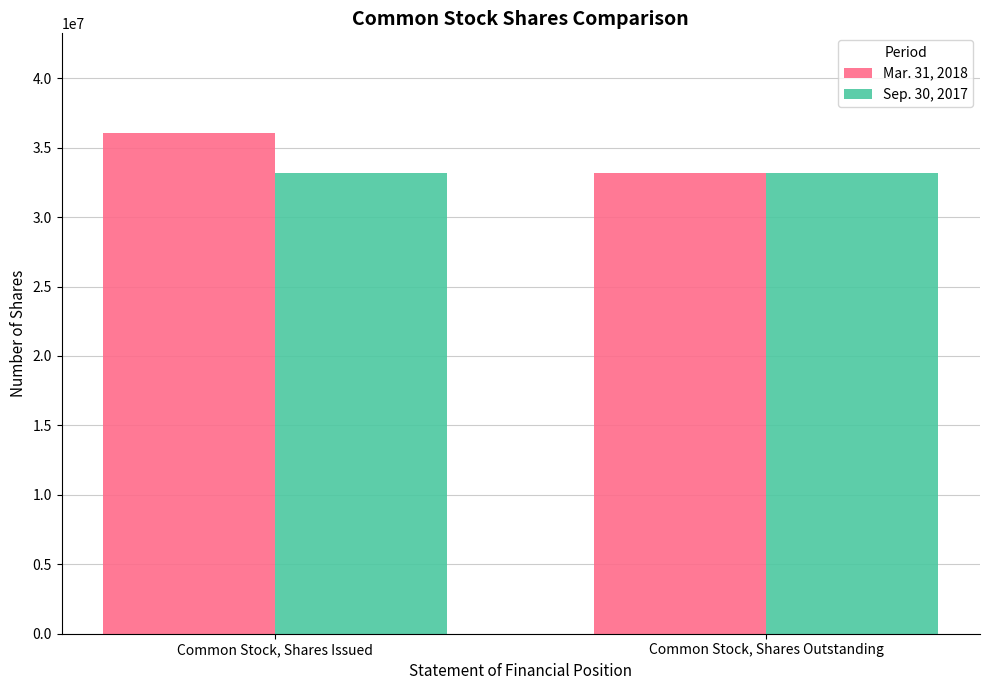

At which label is Mar. 31, 2018 closest to 34587385?

Common Stock, Shares Outstanding